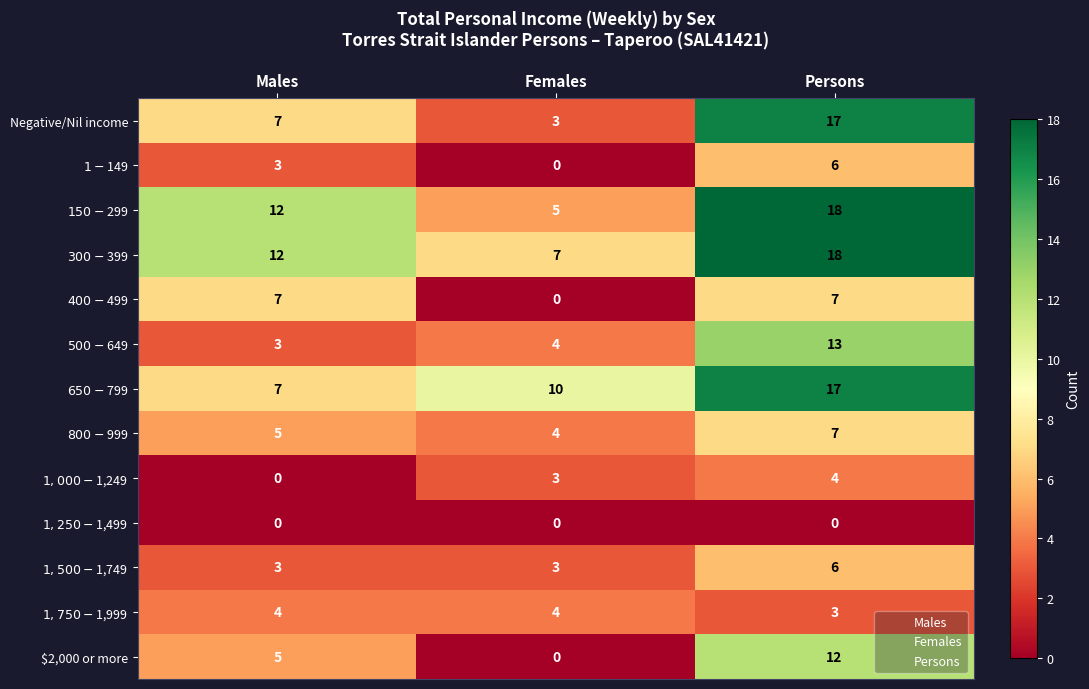

What is the difference between the maximum and minimum values in the $2,000 or more series?

12